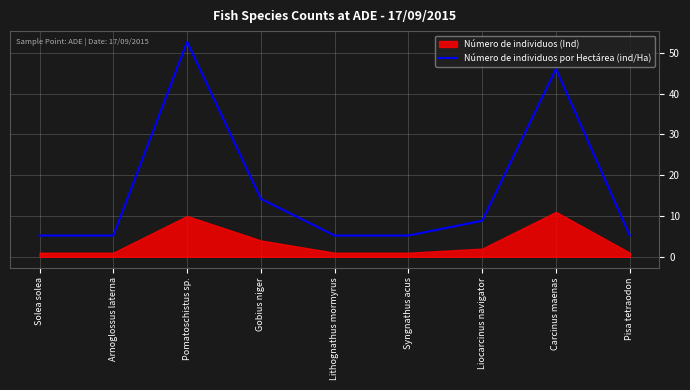

What is the highest value of the Número de individuos por Hectárea (ind/Ha) series?

52.7